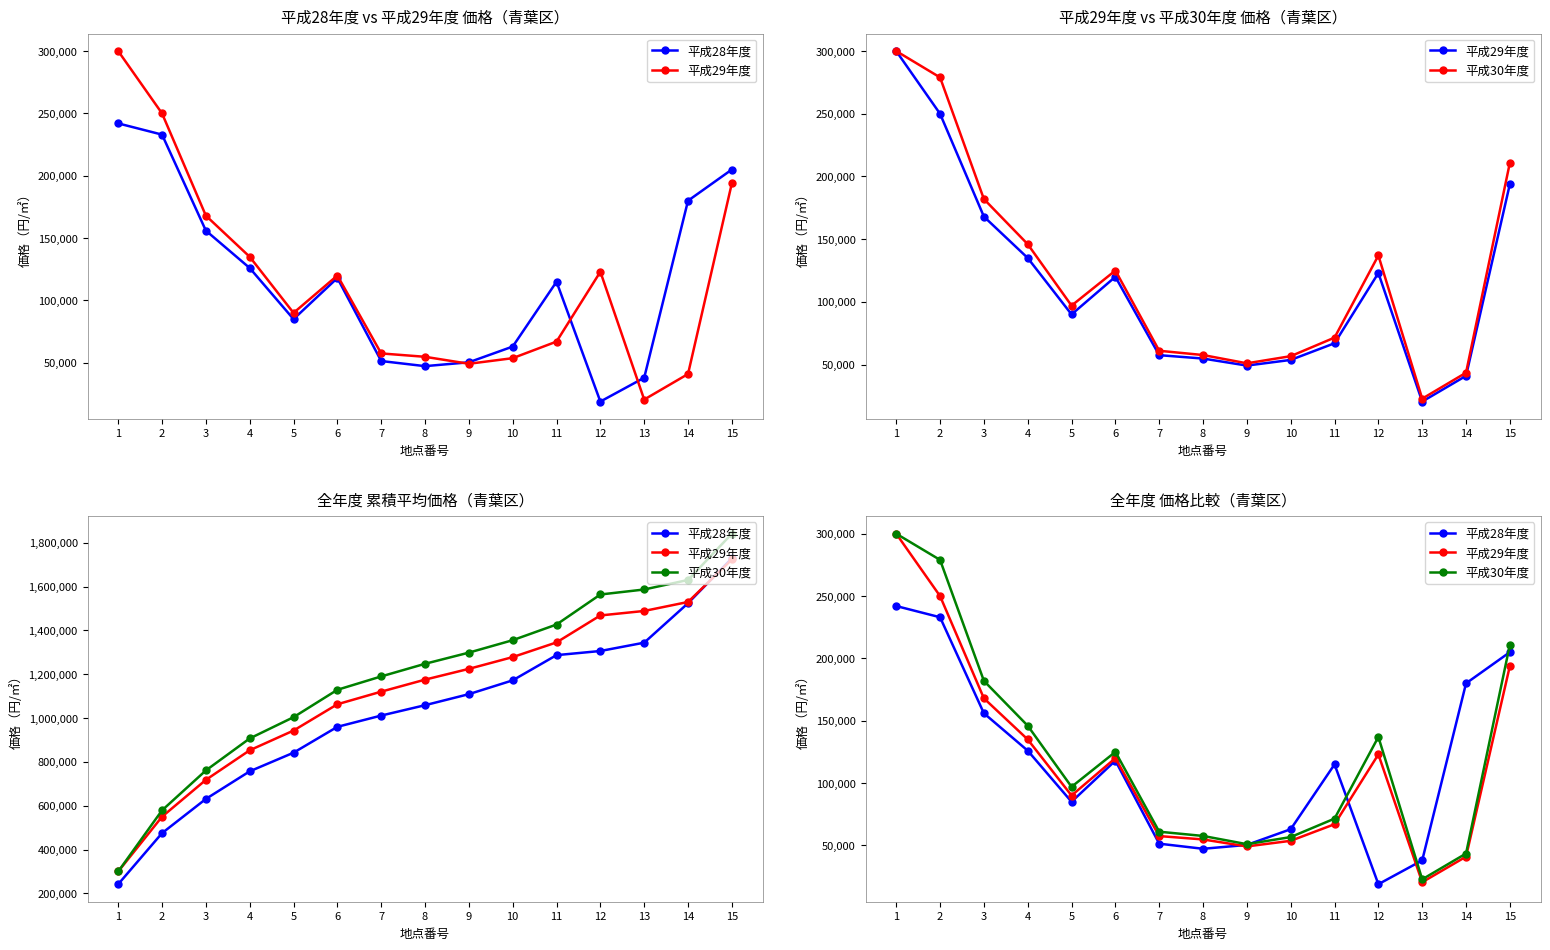

At which label is 平成30年度 closest to 161400?

4